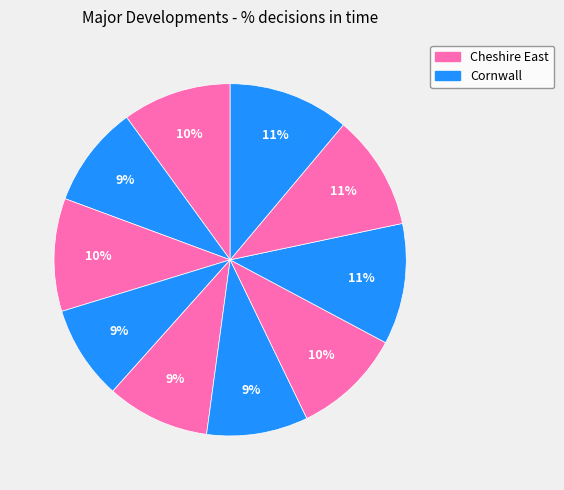

To the nearest percent, what is the average slice percentage?

10%